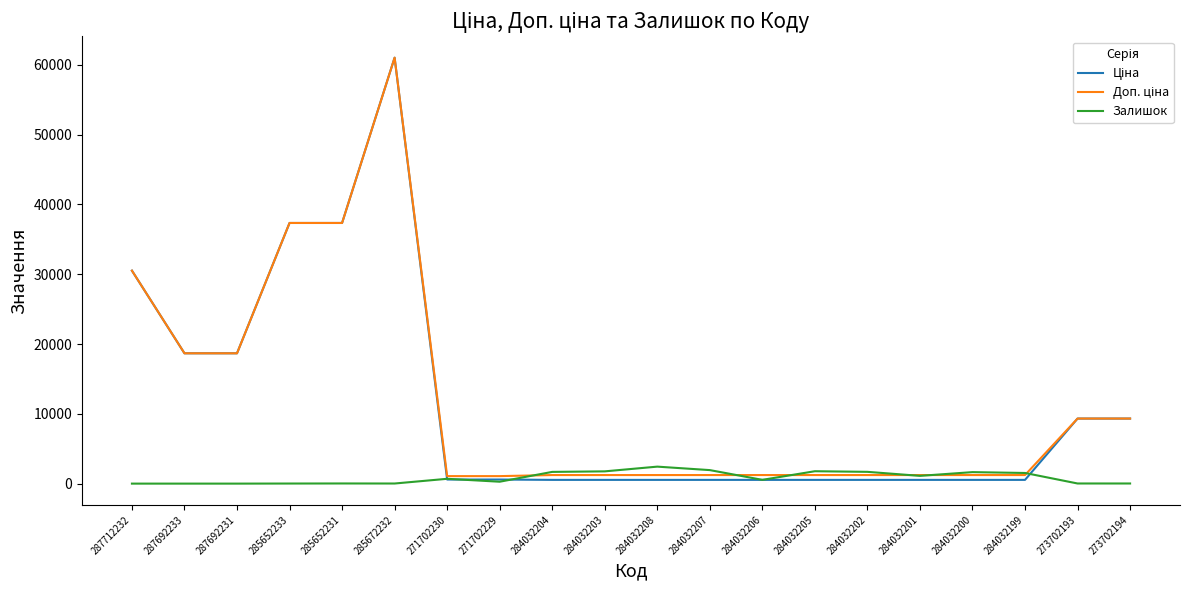

What is the greatest value displayed?

61024.7